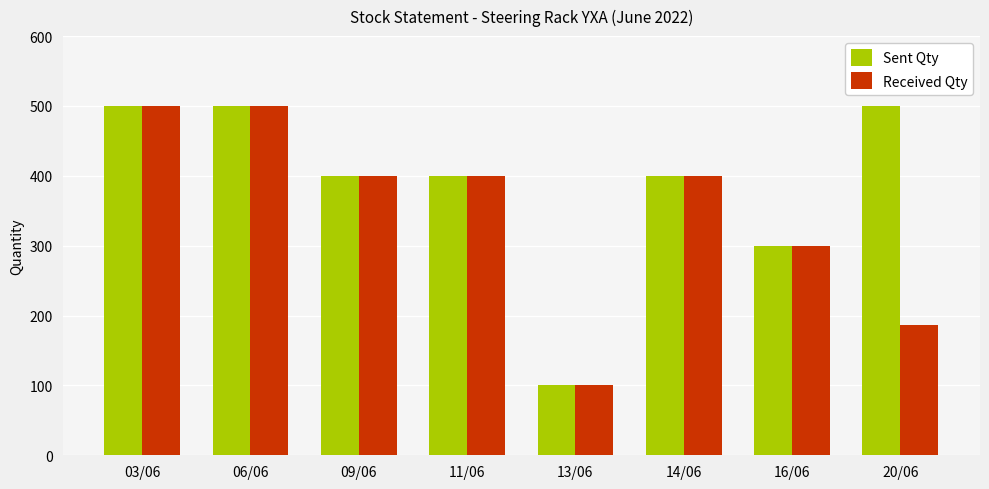

Where is Sent Qty nearest to the value 300?

16/06